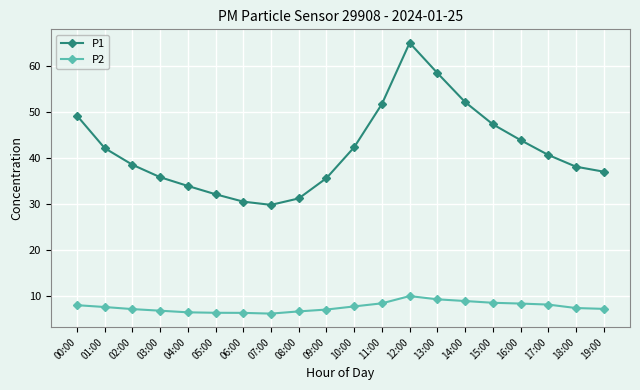

At which label is P1 closest to 47?

15:00